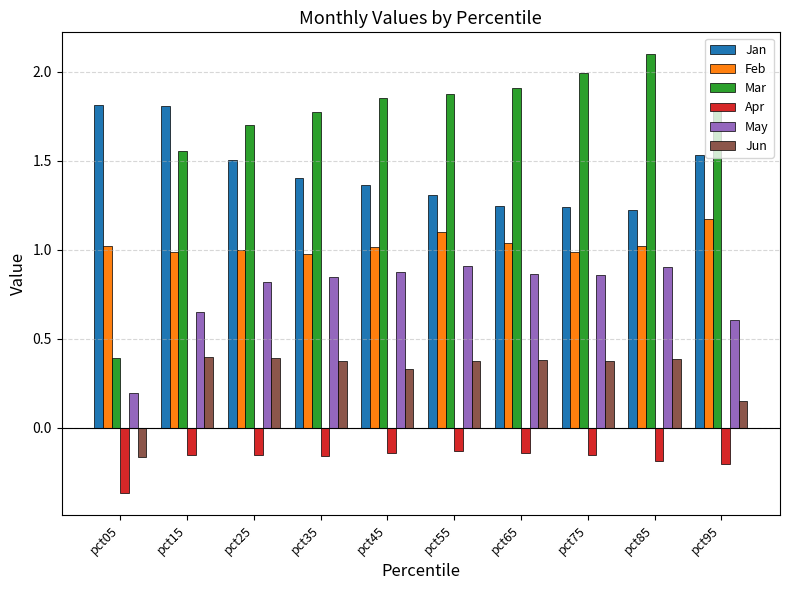

What is the spread (max minus min) of values at pct95?

2.0